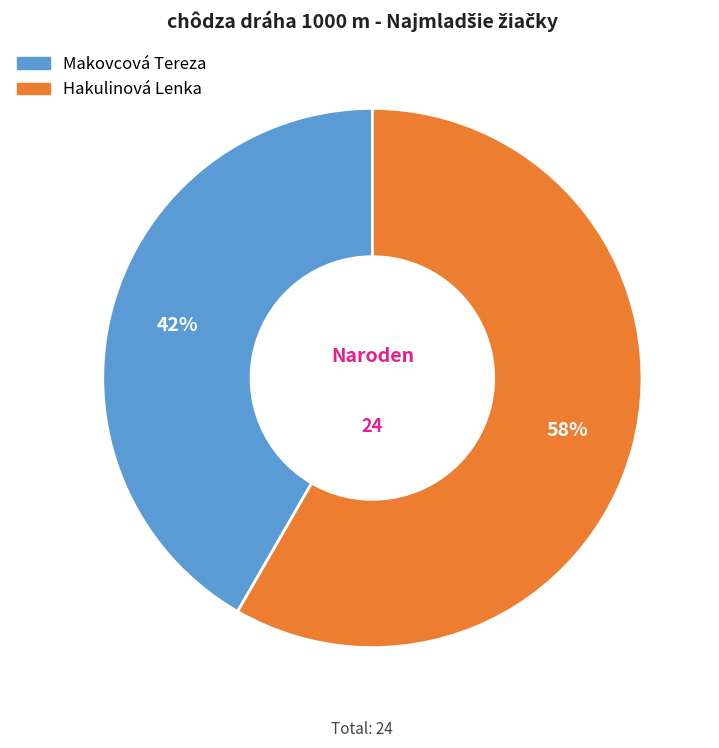

How many slices are in this pie chart?

2